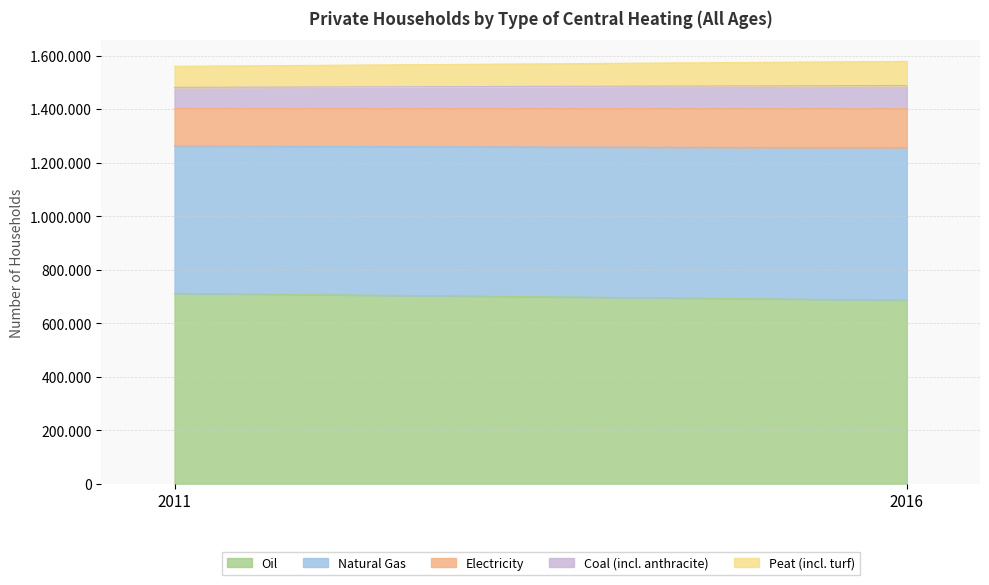

True or false: Coal (incl. anthracite) has a value of 29392 at 2011.

False